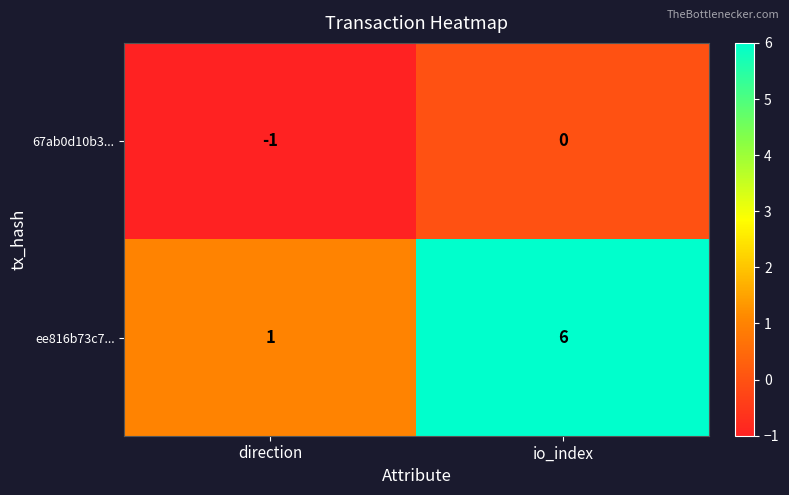

Is it true that 67ab0d10b3... equals 0 at io_index?

True